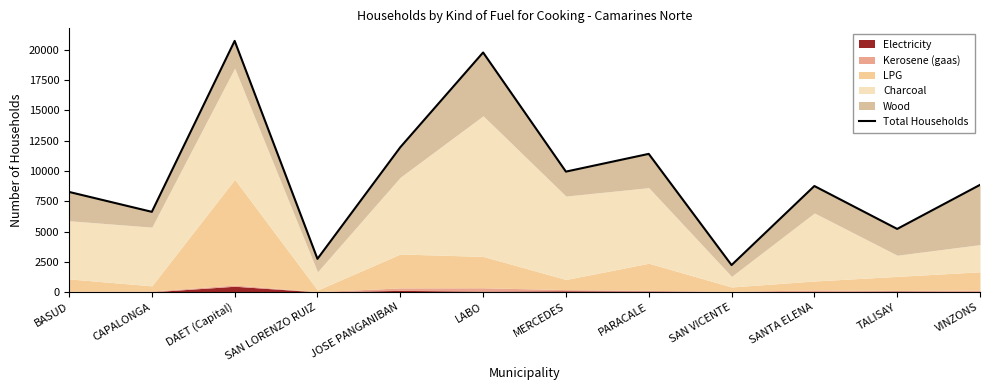

At which category does the data reach its first local valley?

CAPALONGA